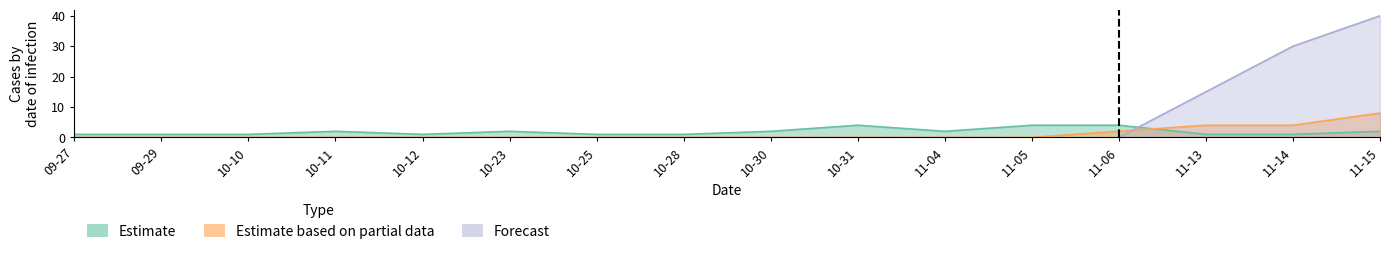

What is the value of the Estimate point at the 1st from the left?

1